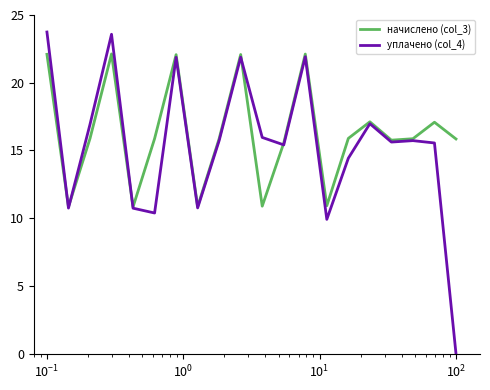

What is the difference between the second highest and minimum values in the начислено (col_3) series?

11.3